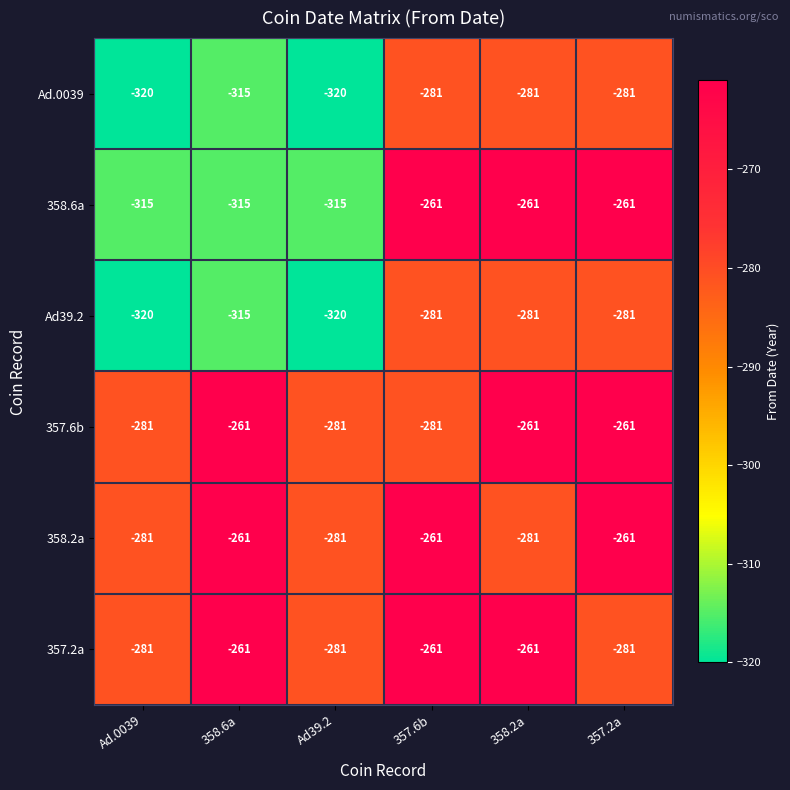

What is the difference between the Ad.0039 values at Ad39.2 and 357.2a?

39